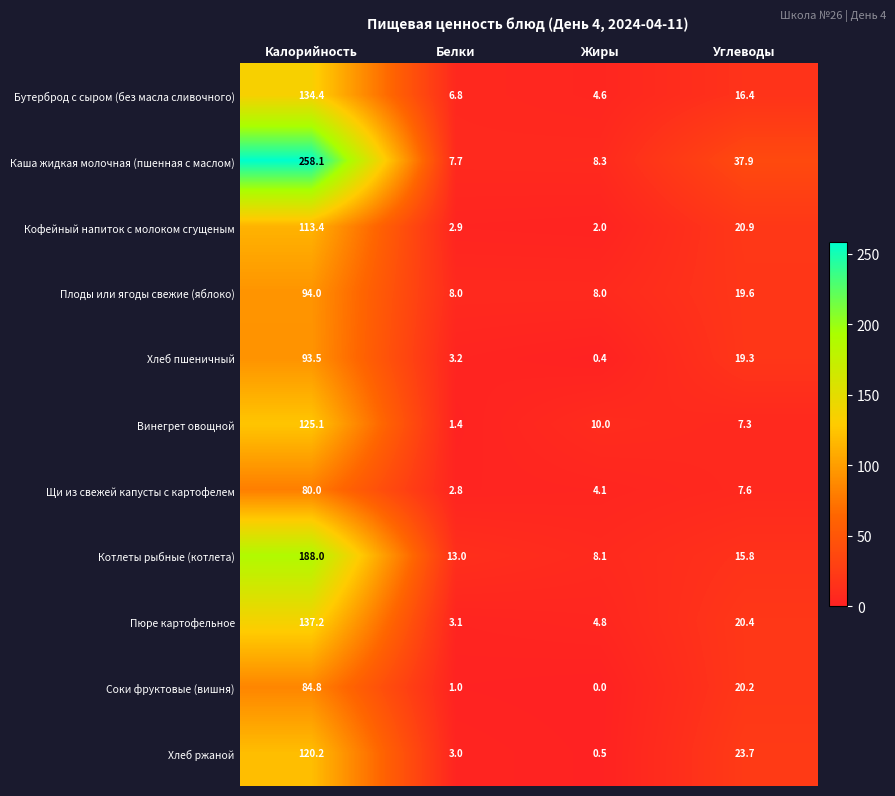

What is the spread (max minus min) of values at Углеводы?

30.6